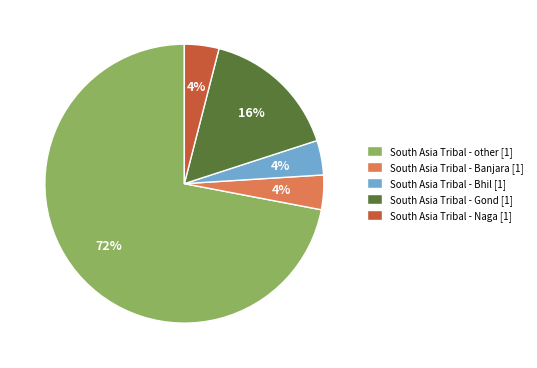

Which has a higher value, South Asia Tribal - other [1] or South Asia Tribal - Gond [1]?

South Asia Tribal - other [1]